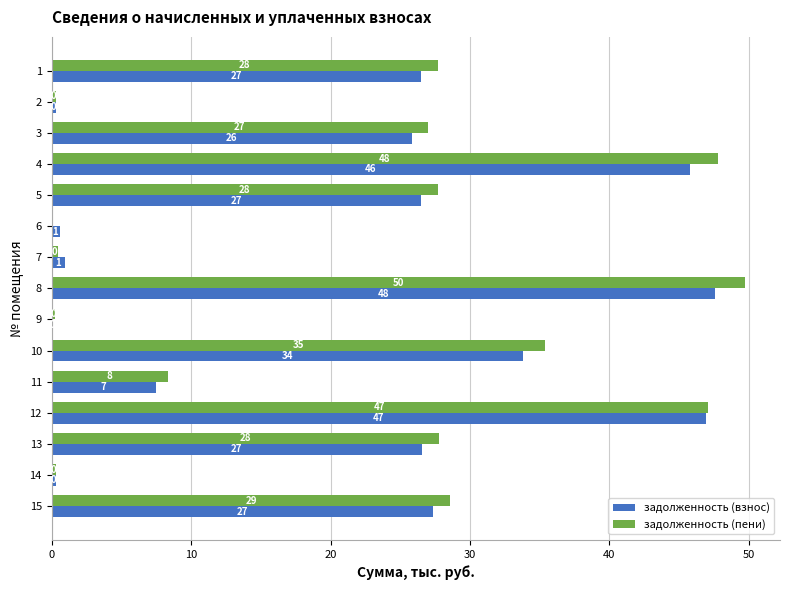

At which label is задолженность (взнос) closest to 23?

3